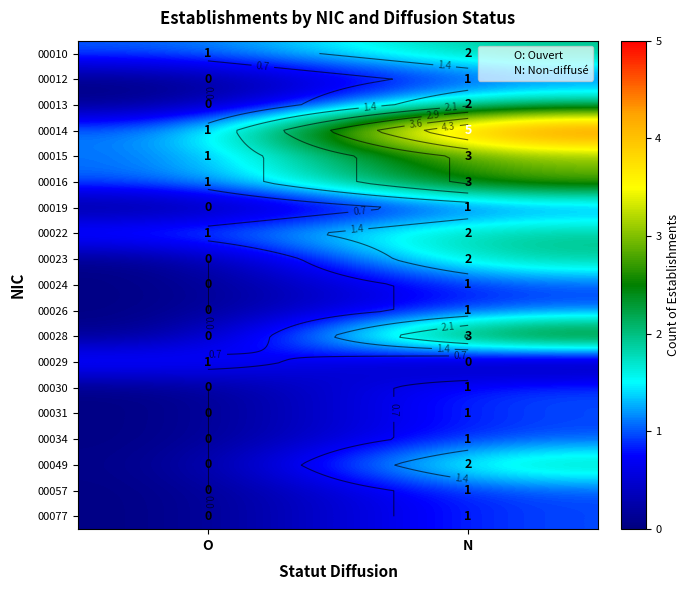

At which category is the sum across all series the highest?

N